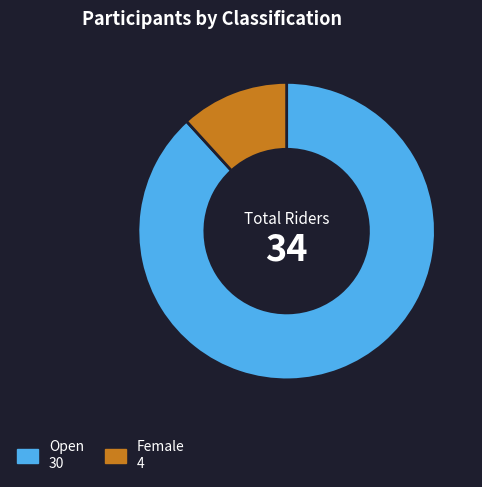

The Open 30 slice represents 75% of the pie. True or false?

False